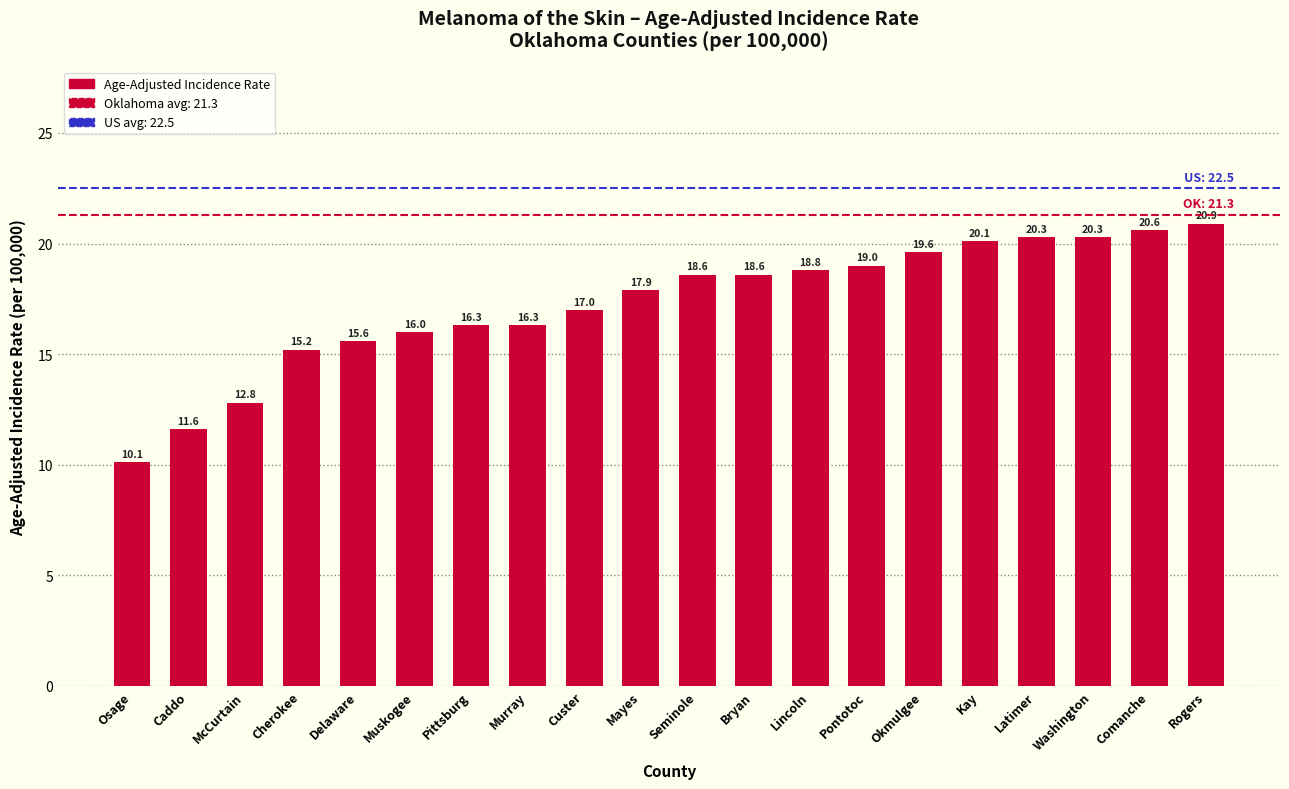

What is the change in value from Okmulgee to Latimer?

+0.7